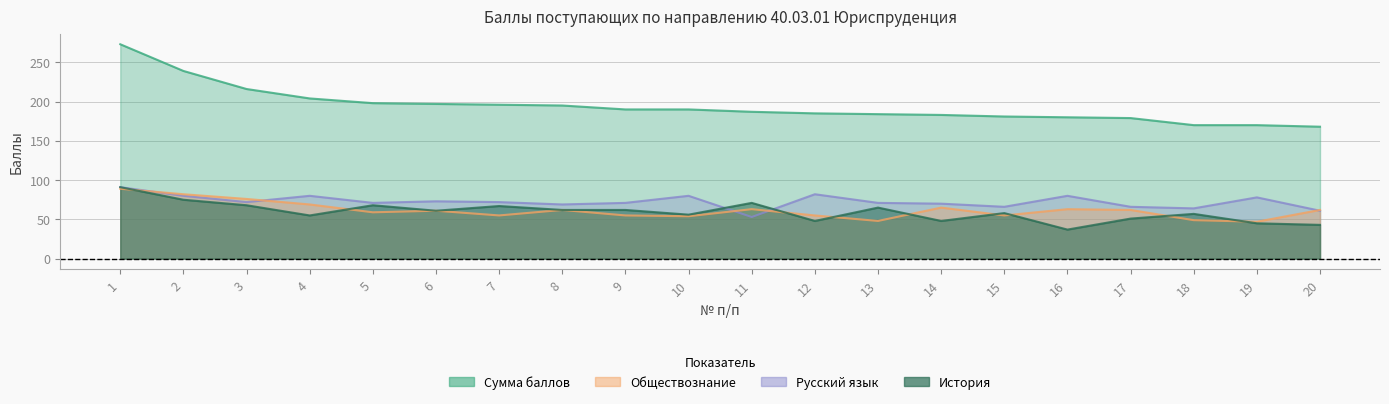

How many values in the Сумма баллов series exceed 190?

8